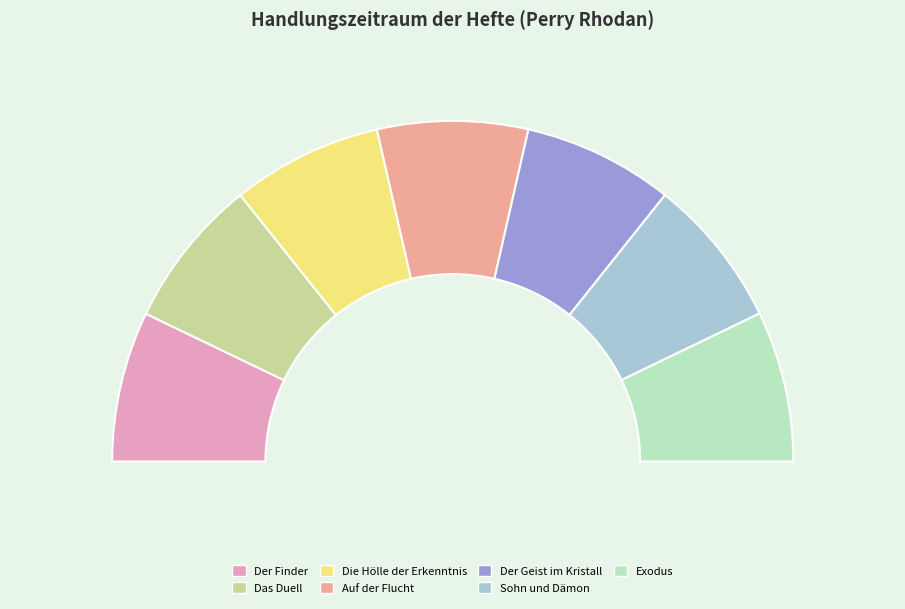

To the nearest percent, what portion does Die Hölle der Erkenntnis represent?

14%